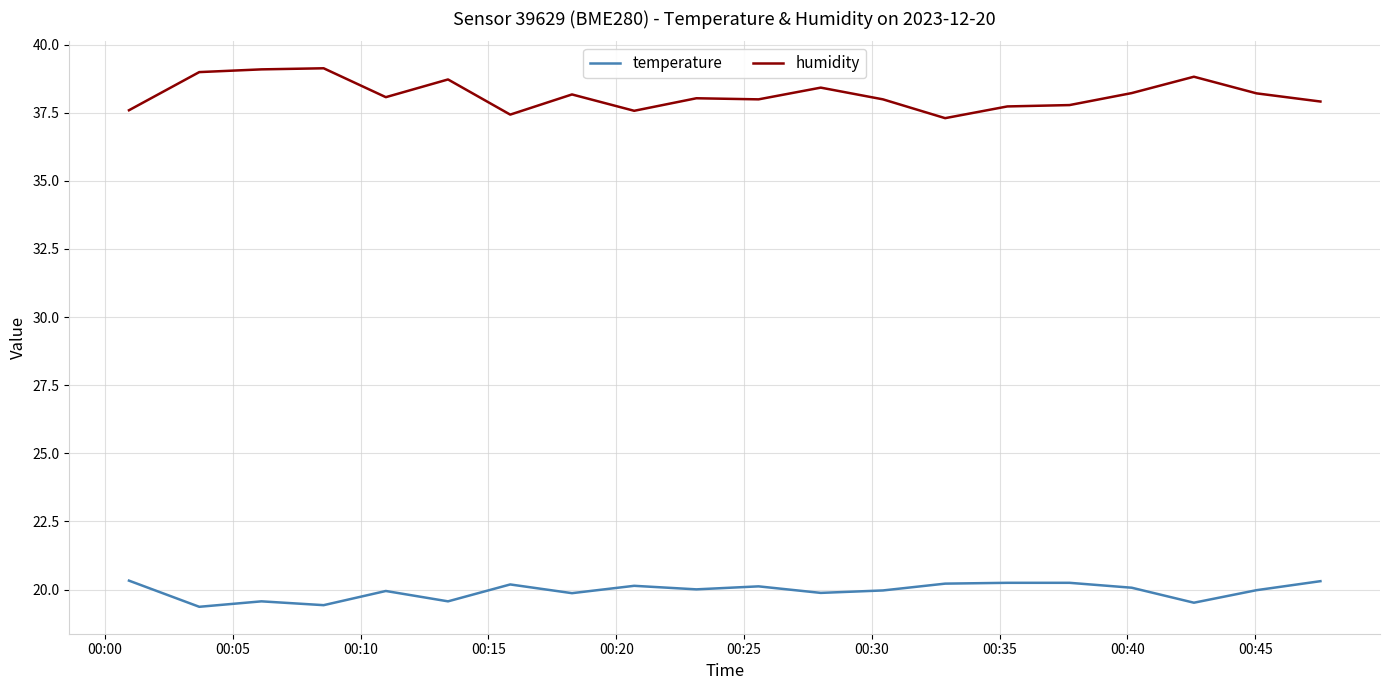

What is the maximum value shown in the chart?

39.1